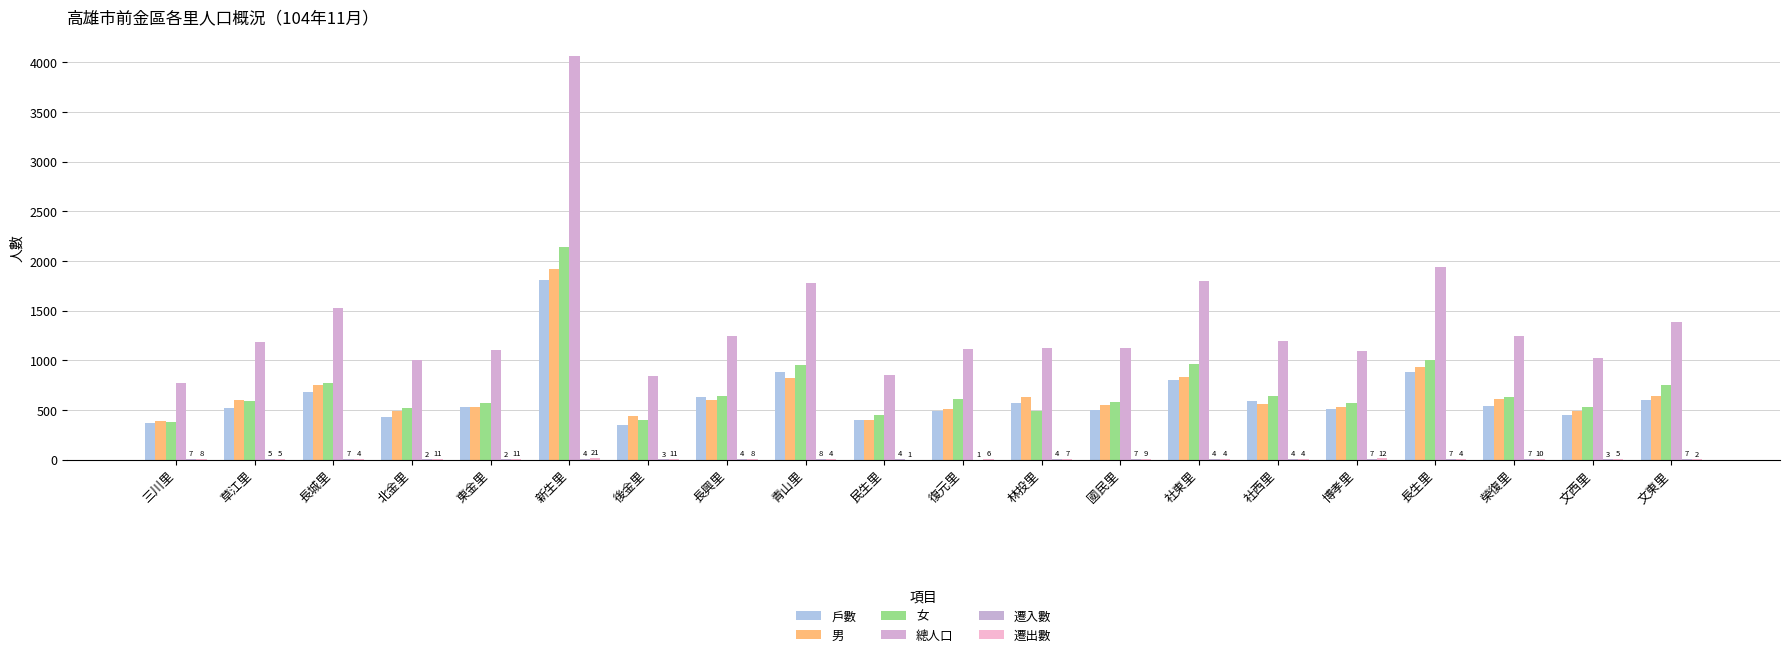

At which category is the sum across all series the highest?

新生里